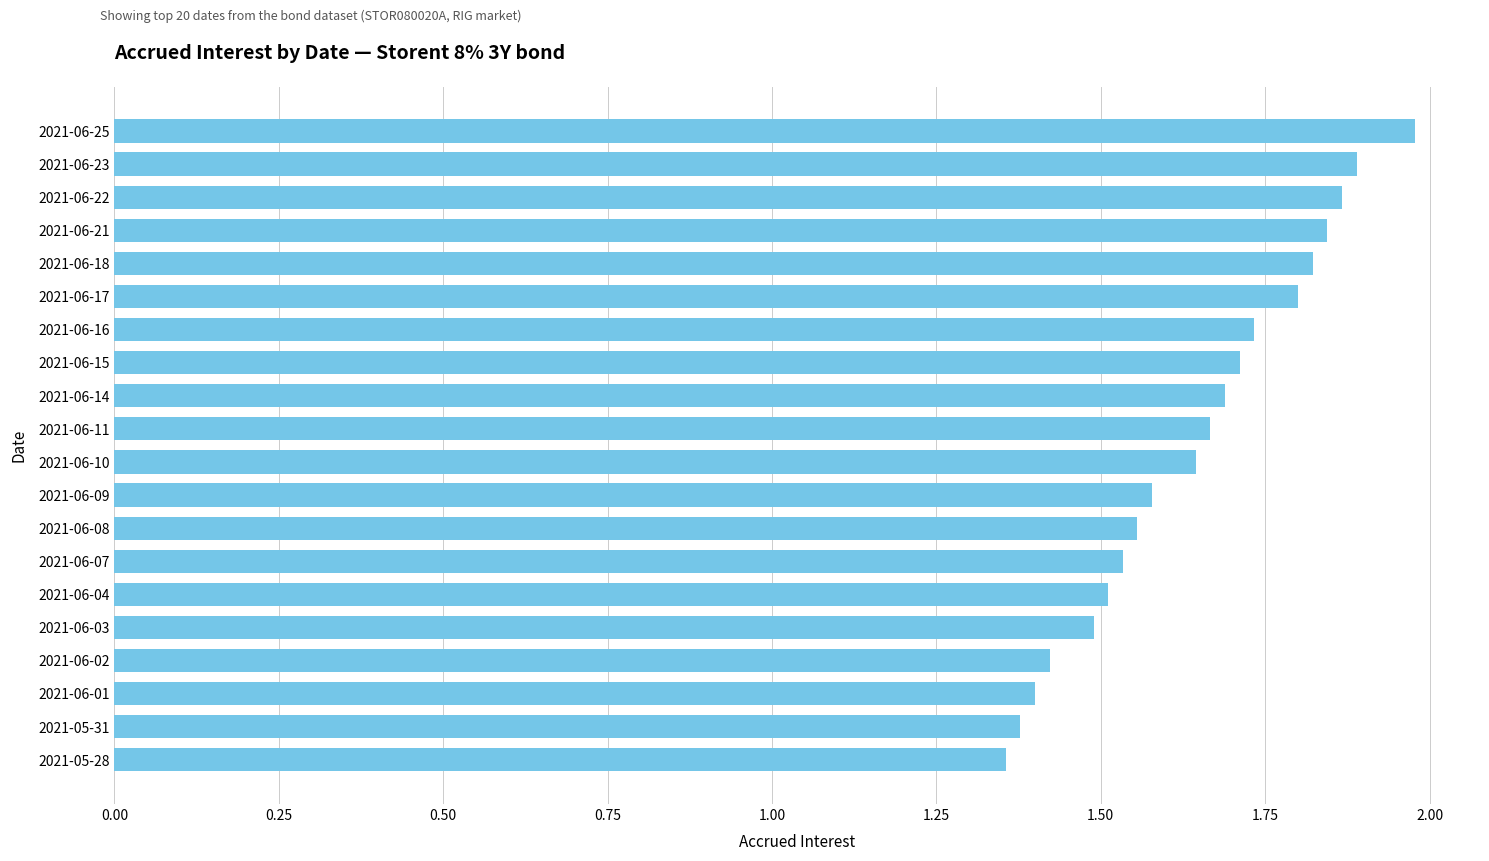

Approximately how many times larger is the value at 2021-06-18 compared to 2021-06-14?

1.1